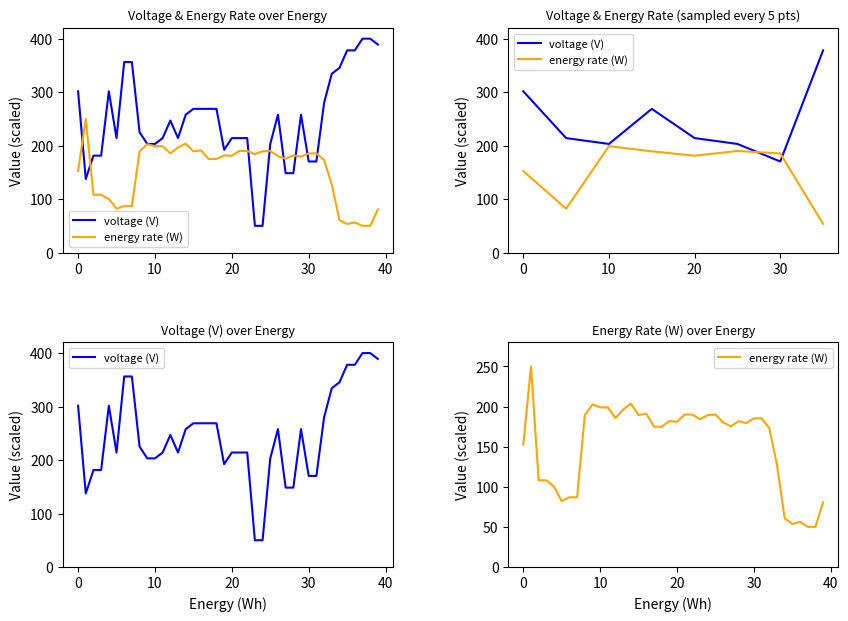

Does the chart have visible grid lines?

No